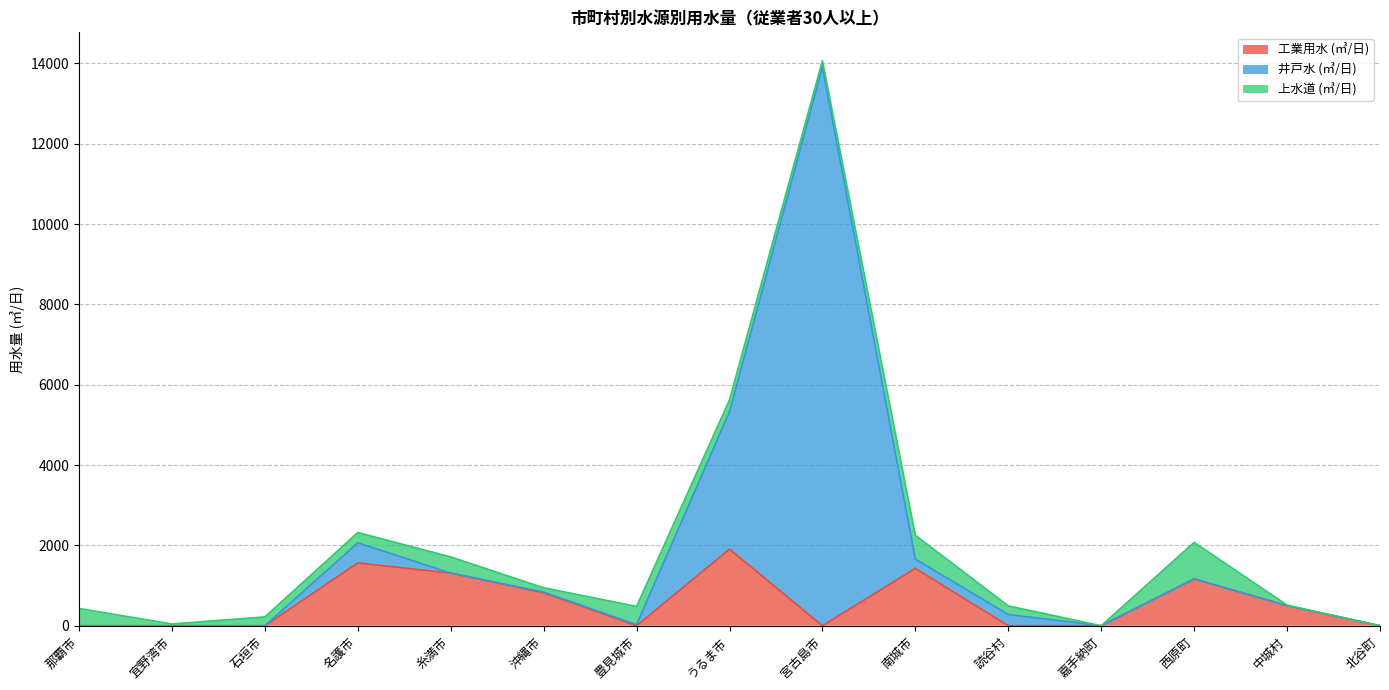

Which series changed the most between 糸満市 and 宮古島市?

井戸水 (㎥/日)